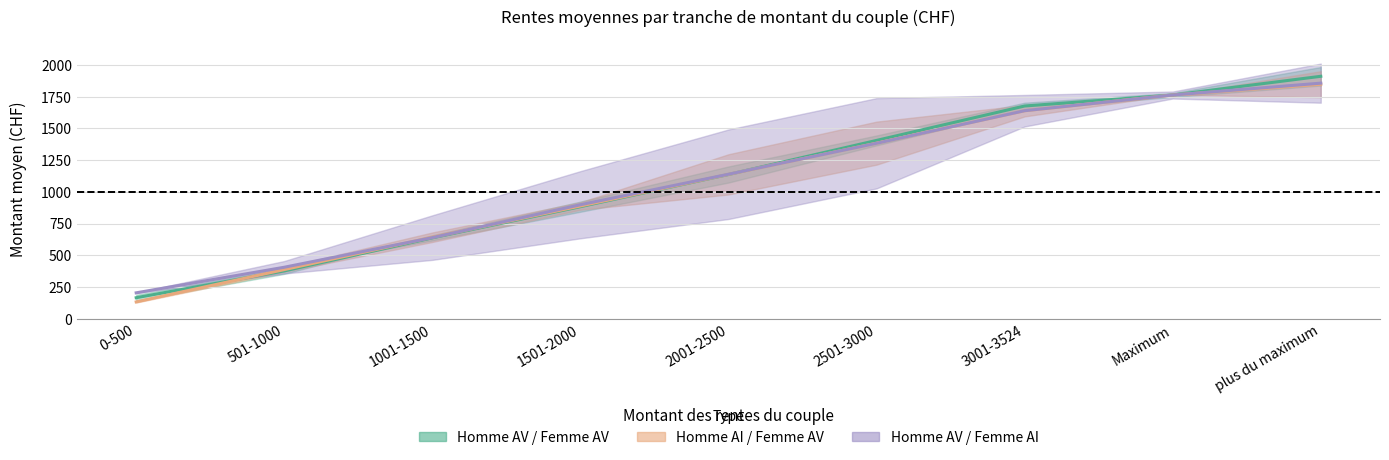

What is the value of the Homme AV / Femme AV (hommes) point at the 3rd from the left?

637.5